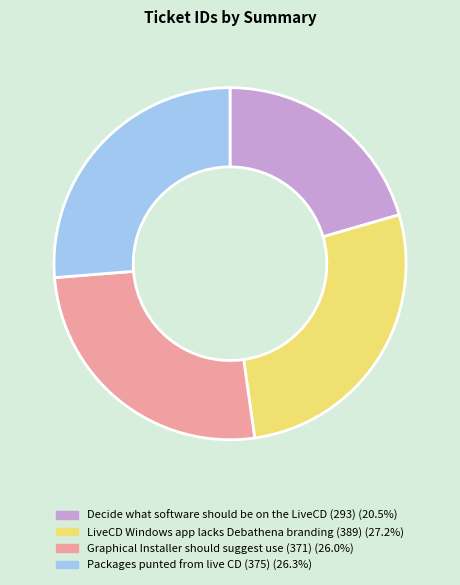

How many segments does this pie chart have?

4